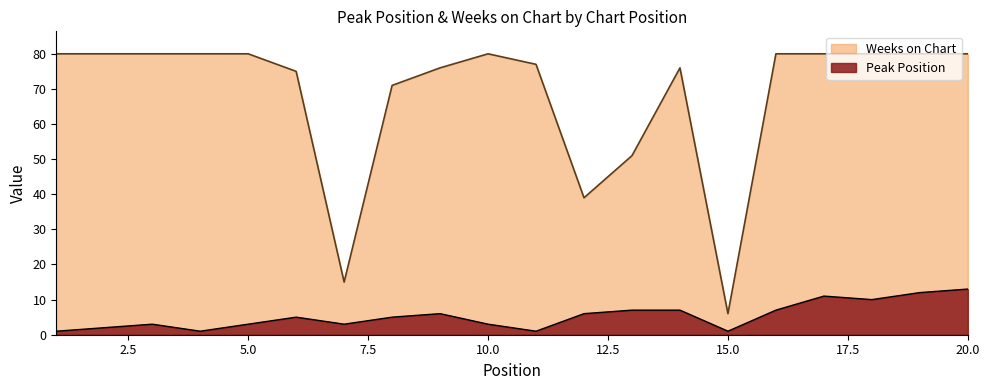

True or false: Weeks on Chart and Peak Position intersect in this chart.

False